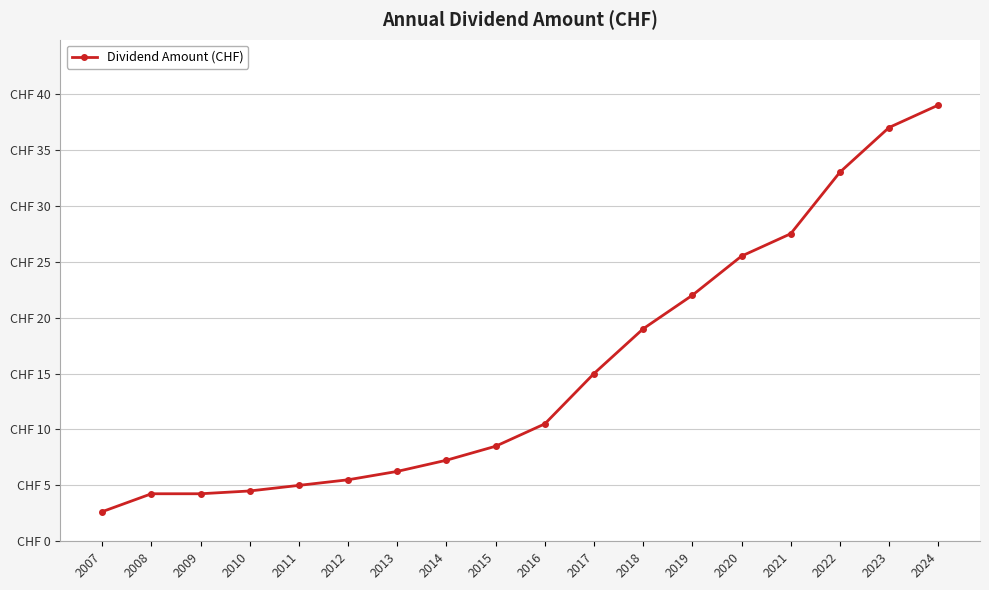

What value does the data have at 2008?

4.2